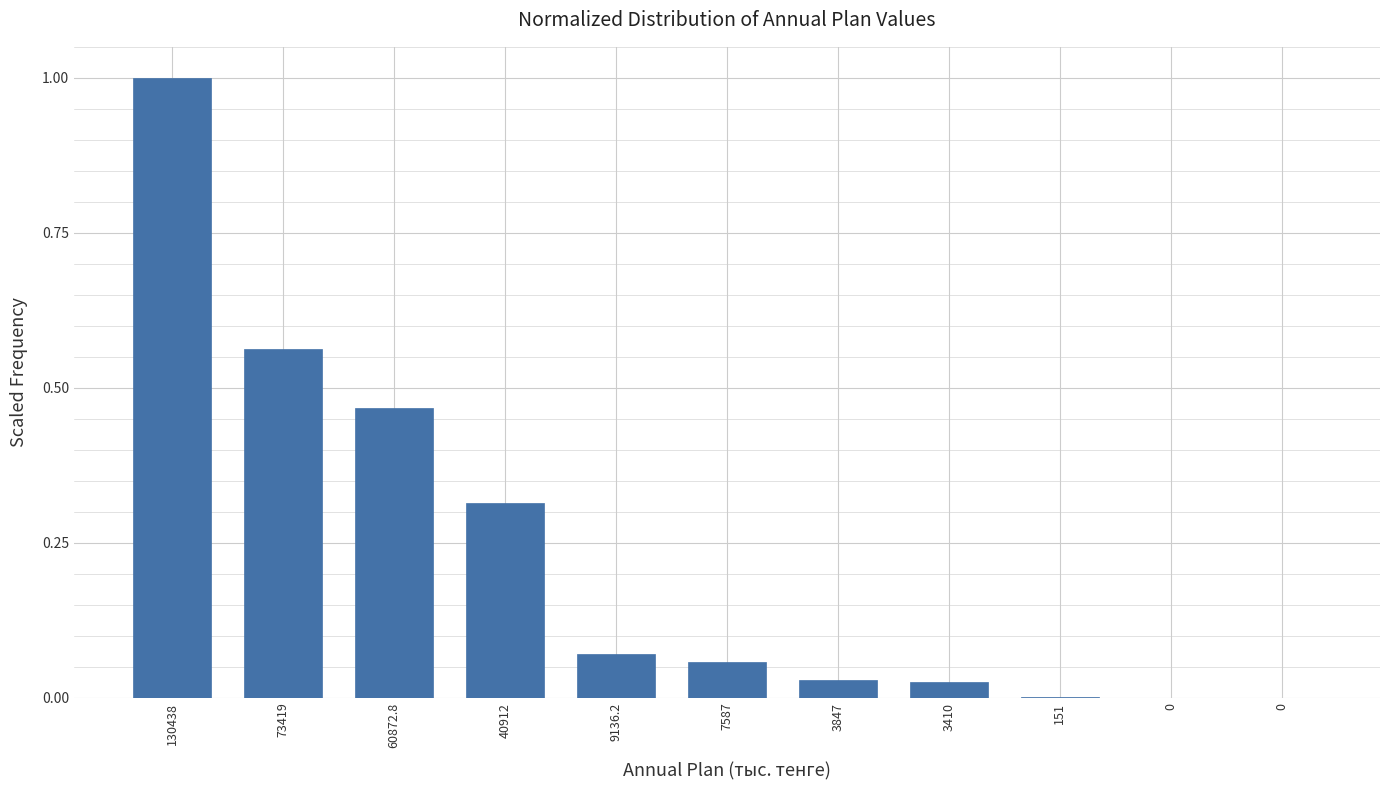

Are the bars horizontal?

No